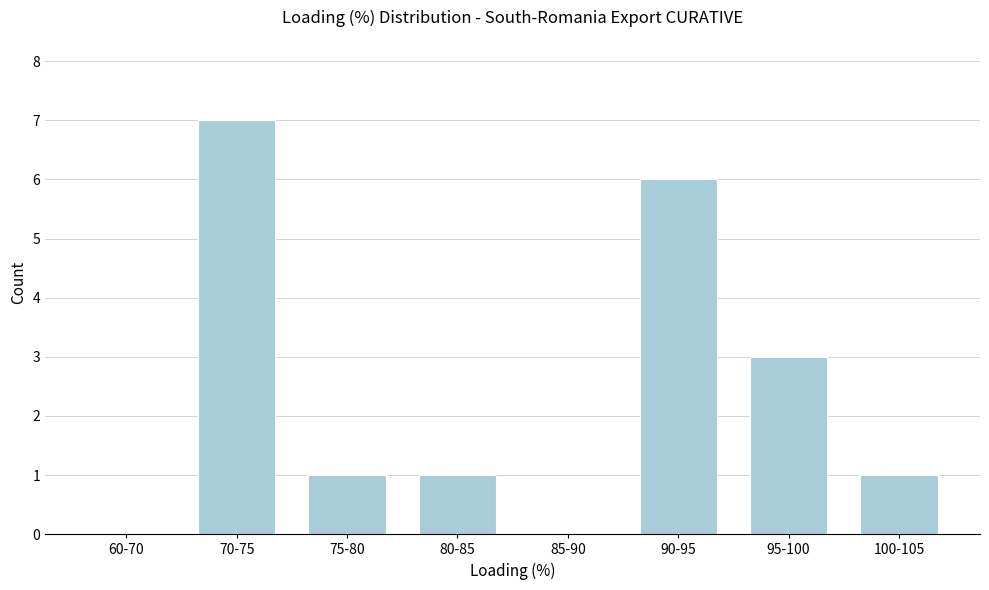

Which has a higher value, 100-105 or 85-90?

100-105